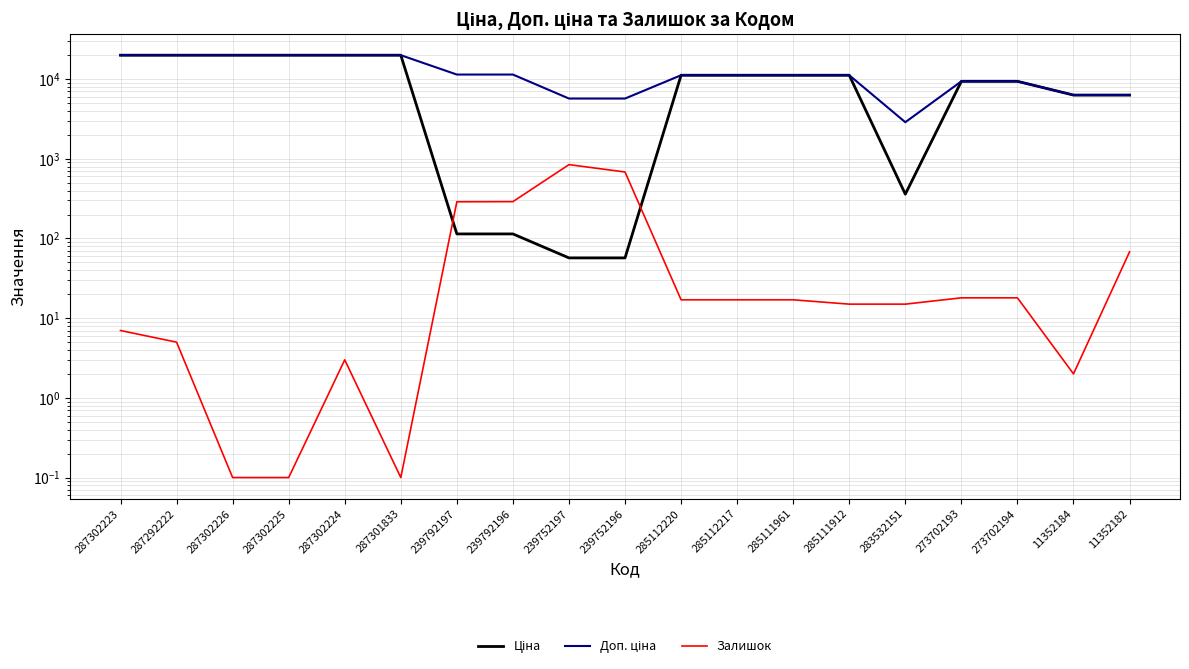

Which series ends up on top after the final intersection of Ціна and Залишок?

Ціна